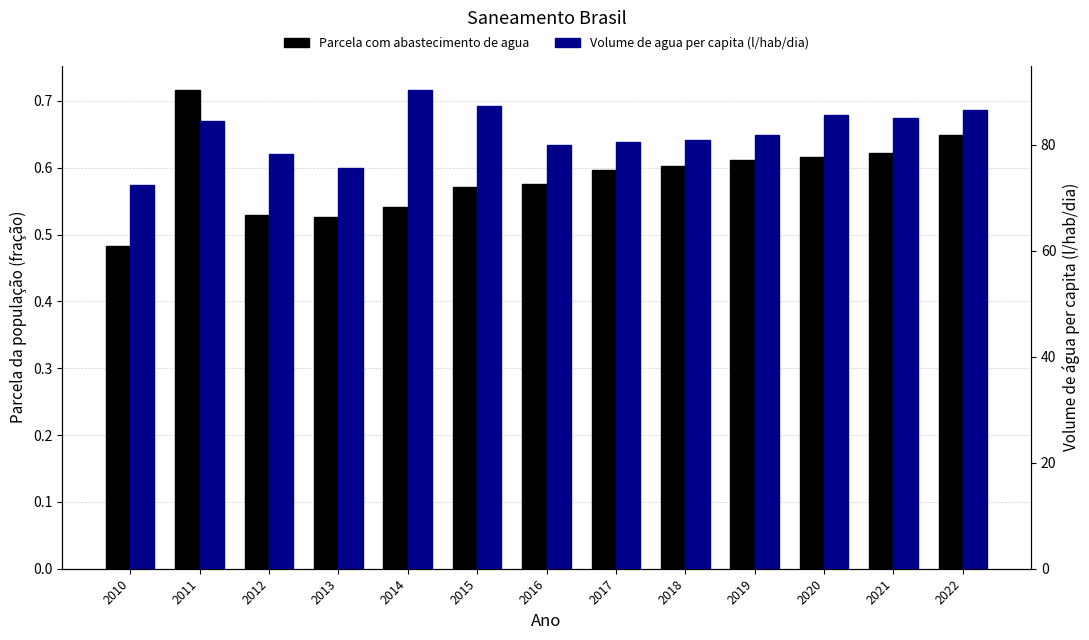

What is the difference between the maximum and minimum values in the Volume de agua per capita (l/hab/dia) series?

17.9